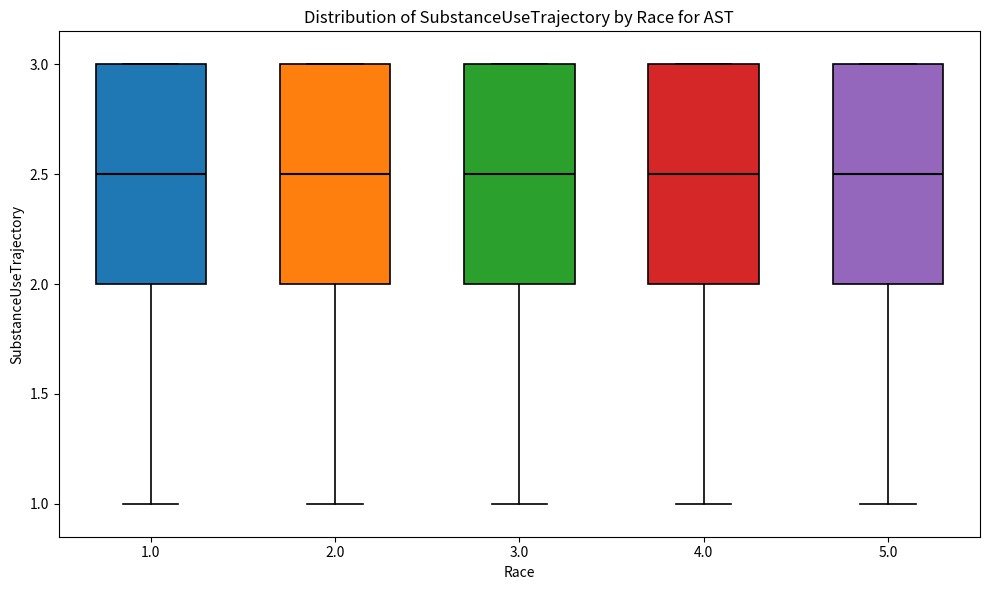

Reading left to right, read every box against the y-axis: the position of its median line, the range the box covers, and the ends of its whiskers. The values are not printed on the chart, so give them approximately, as read against the axis.

1.0: median 2.5, box 2.0 to 3.0, whiskers 1.0 to 3.0
2.0: median 2.5, box 2.0 to 3.0, whiskers 1.0 to 3.0
3.0: median 2.5, box 2.0 to 3.0, whiskers 1.0 to 3.0
4.0: median 2.5, box 2.0 to 3.0, whiskers 1.0 to 3.0
5.0: median 2.5, box 2.0 to 3.0, whiskers 1.0 to 3.0